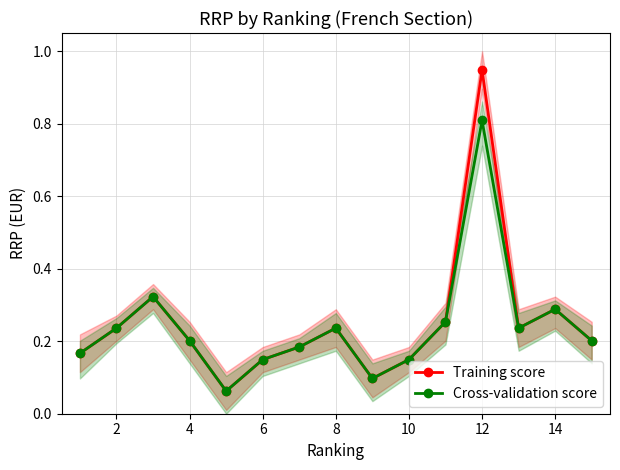

True or false: Cross-validation score and Training score intersect in this chart.

False